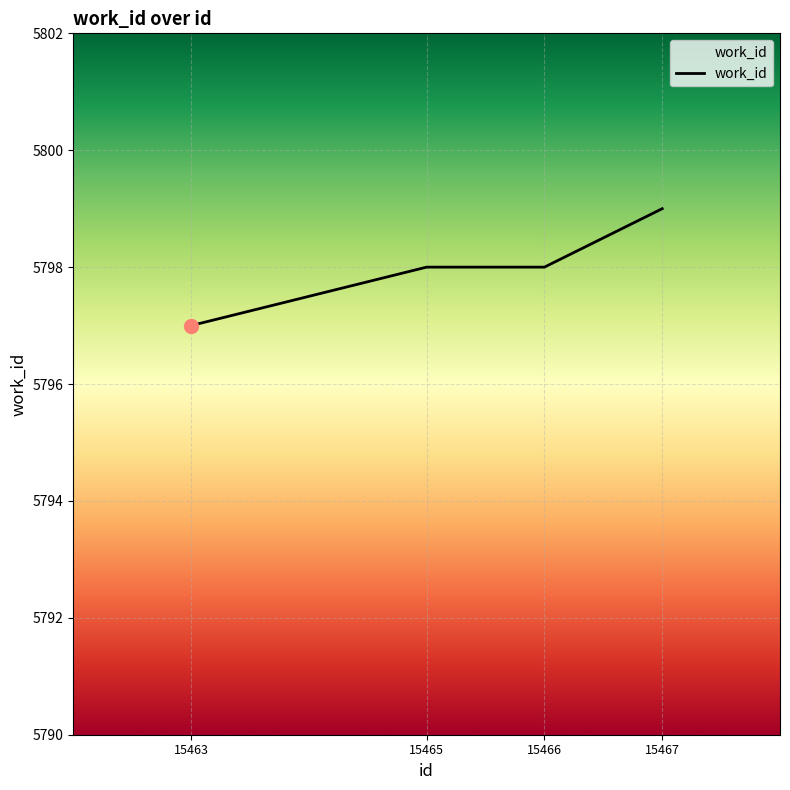

Which category has the lowest value across all series?

15463